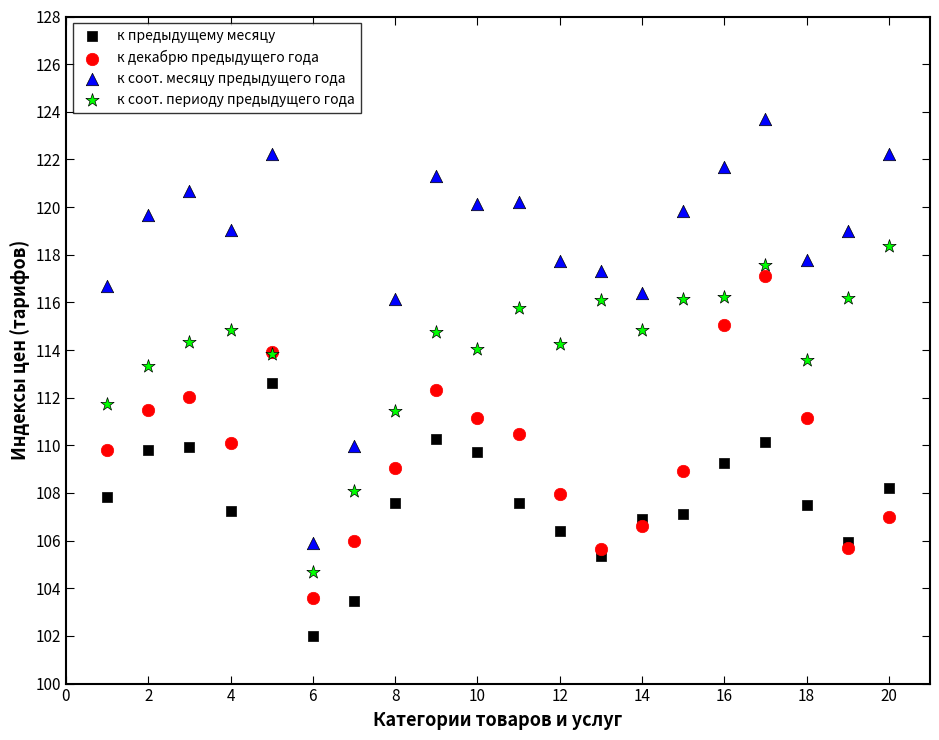

Which series contains the highest Y value?

к соот. месяцу предыдущего года